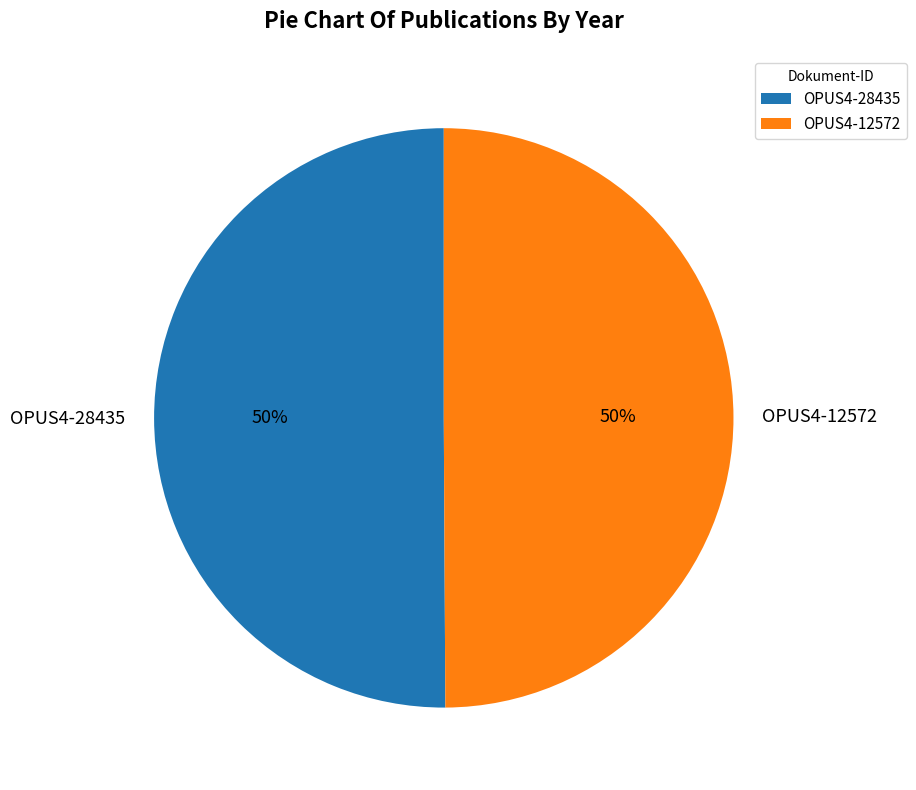

How many slices are in this pie chart?

2